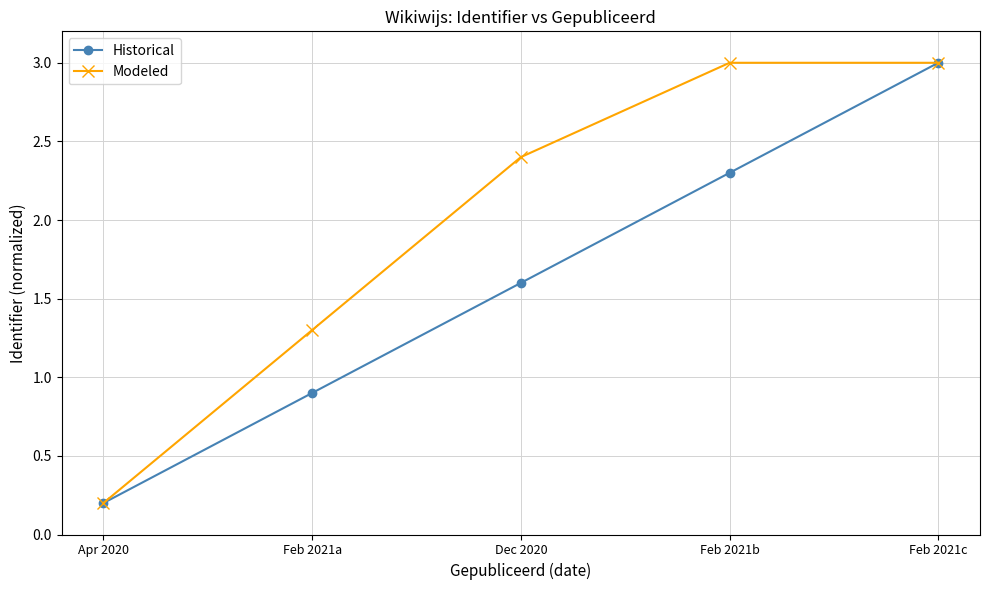

True or false: Historical has more than 1 interior local peaks.

False